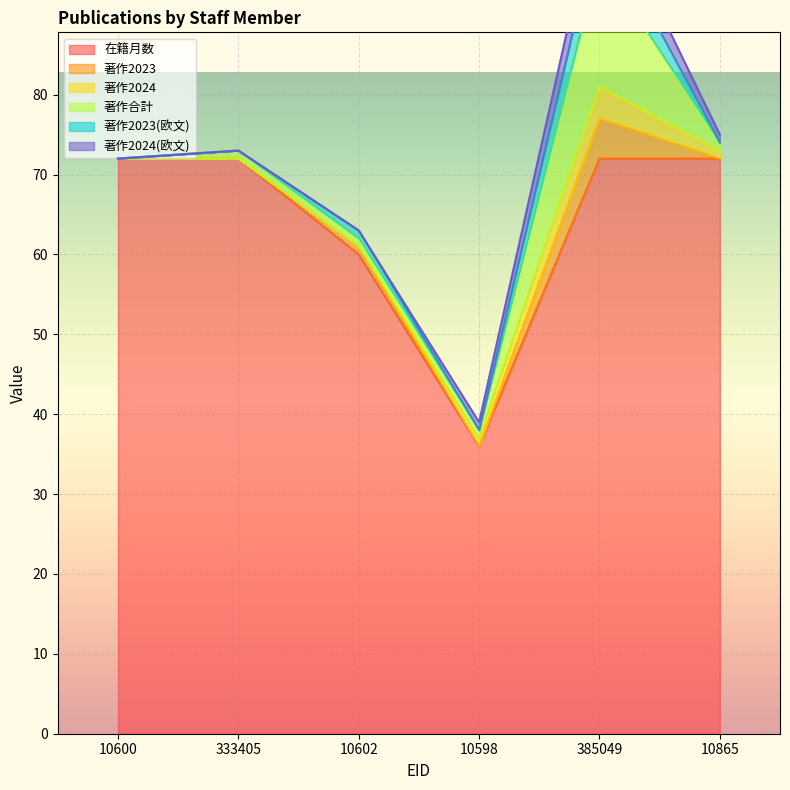

How many lines are shown in the chart?

6